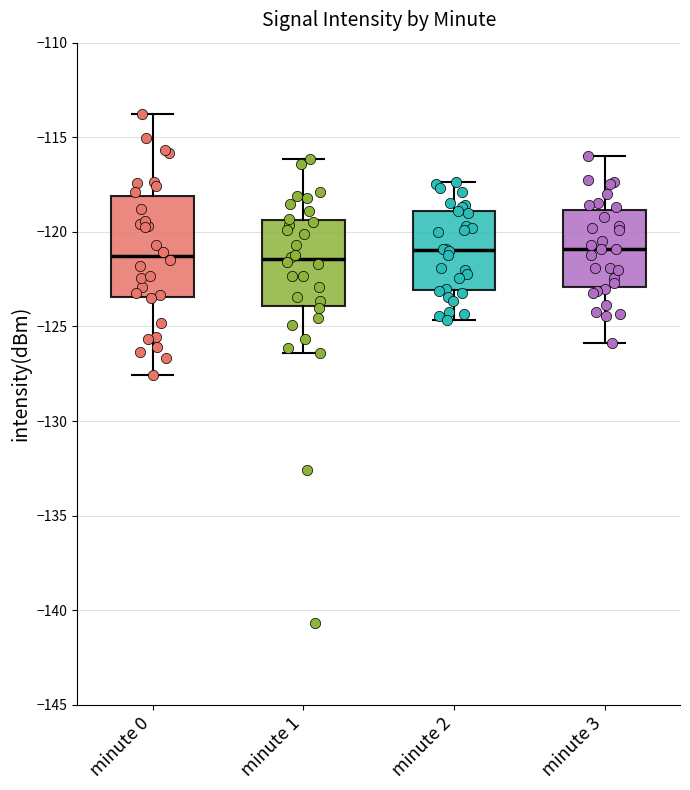

Reading left to right, read every box against the y-axis: the position of its median line, the range the box covers, and the ends of its whiskers. The values are not printed on the chart, so give them approximately, as read against the axis.

minute 0: median -121.5, box -123.5 to -118.0, whiskers -127.5 to -114.0
minute 1: median -121.5, box -124.0 to -119.5, whiskers -126.5 to -116.0
minute 2: median -121.0, box -123.0 to -119.0, whiskers -124.5 to -117.5
minute 3: median -121.0, box -123.0 to -119.0, whiskers -126.0 to -116.0